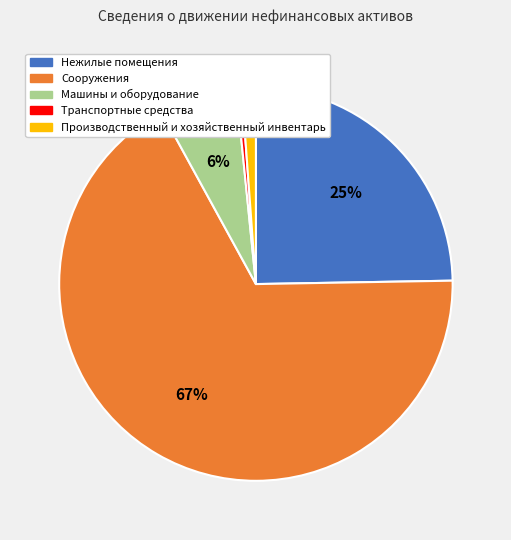

What percentage is the Производственный и хозяйственный инвентарь slice, to the nearest percent?

1%